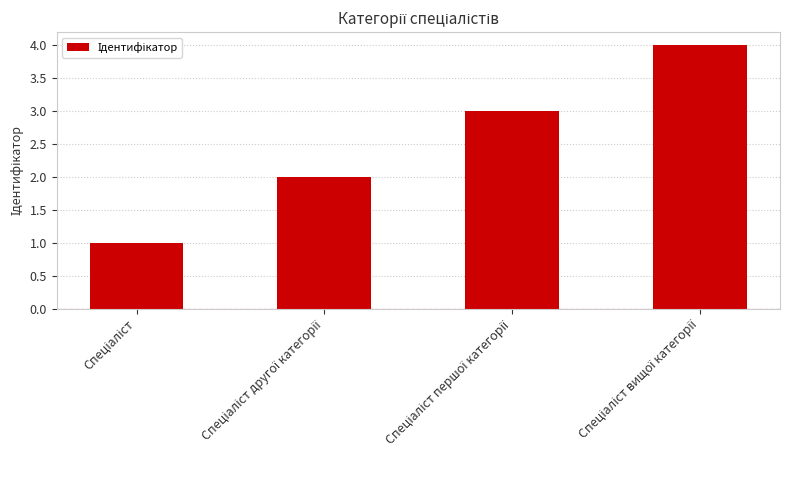

What is the maximum value shown in the chart?

4